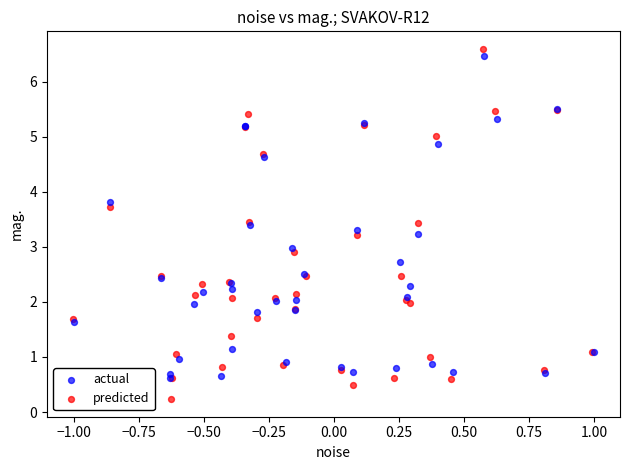

Which series has the widest spread of Y values?

predicted